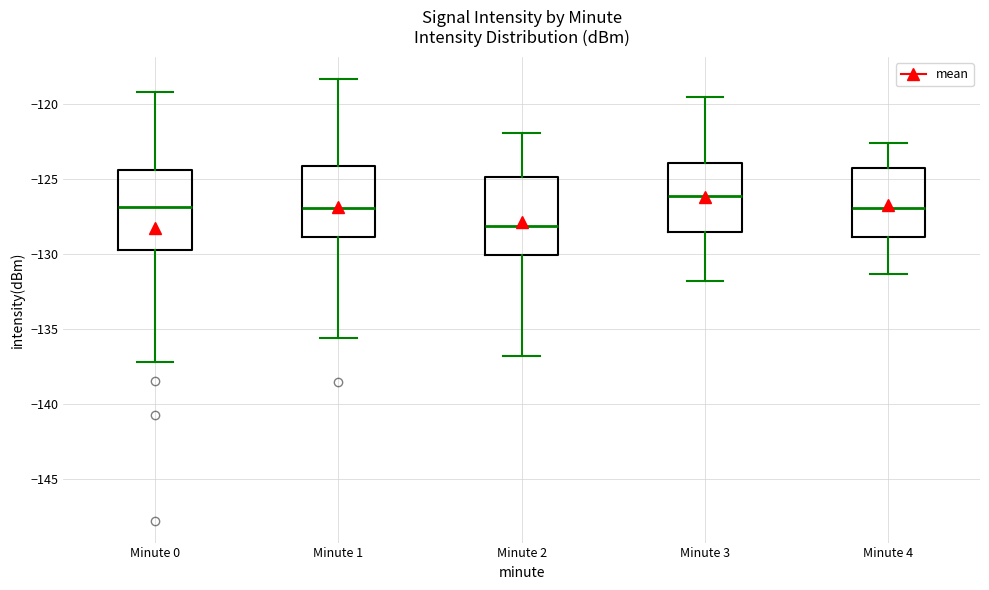

Where does the lower whisker of the box for Minute 2 end on the y-axis? The values are not printed on the chart, so give them approximately, as read against the axis.

-137.0